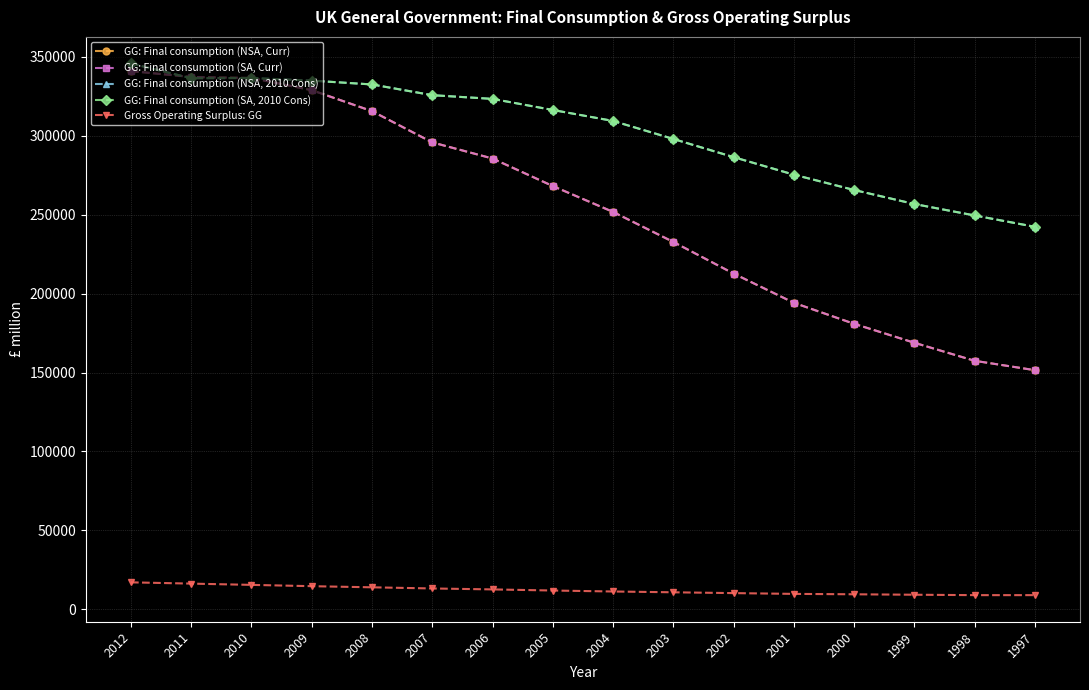

The value of GG: Final consumption (NSA, 2010 Cons) at 2012 is 345733. True or false?

True